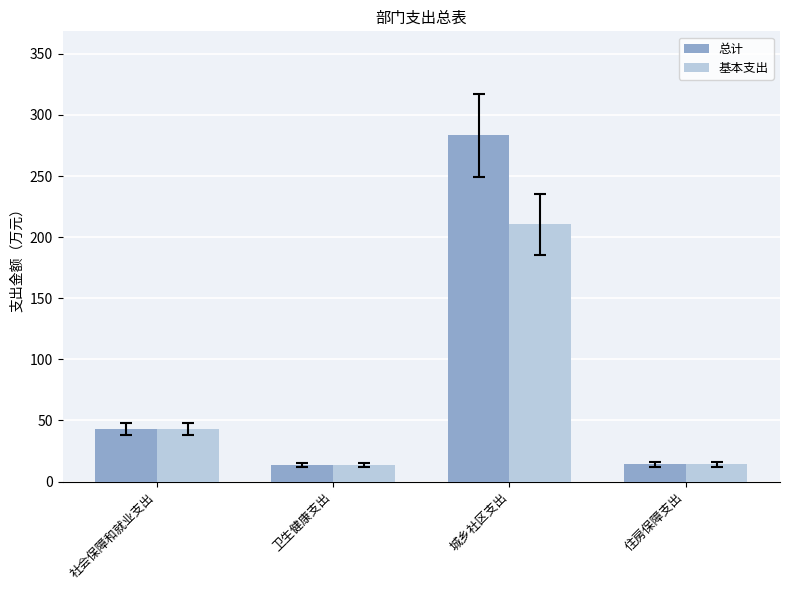

What is the label of the 3rd bar from the right?

卫生健康支出